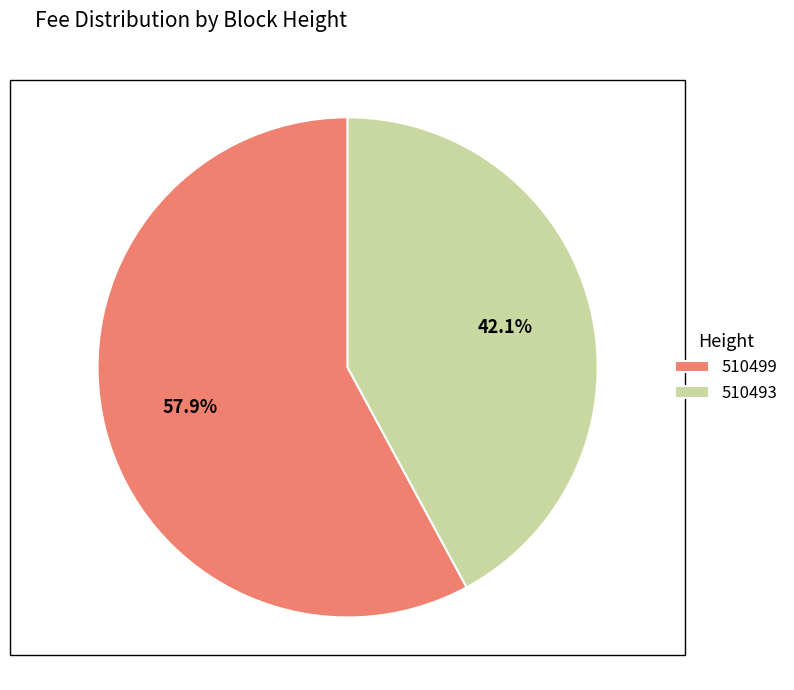

Is there a majority slice in this chart?

Yes